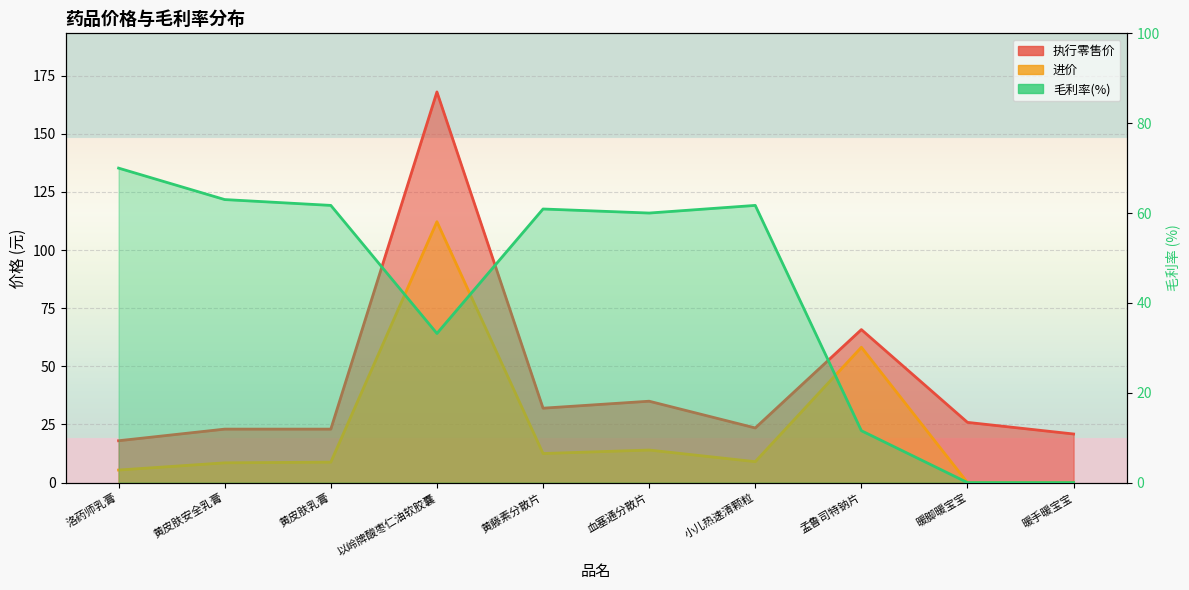

How many times do 毛利率 and 进价 cross each other?

3